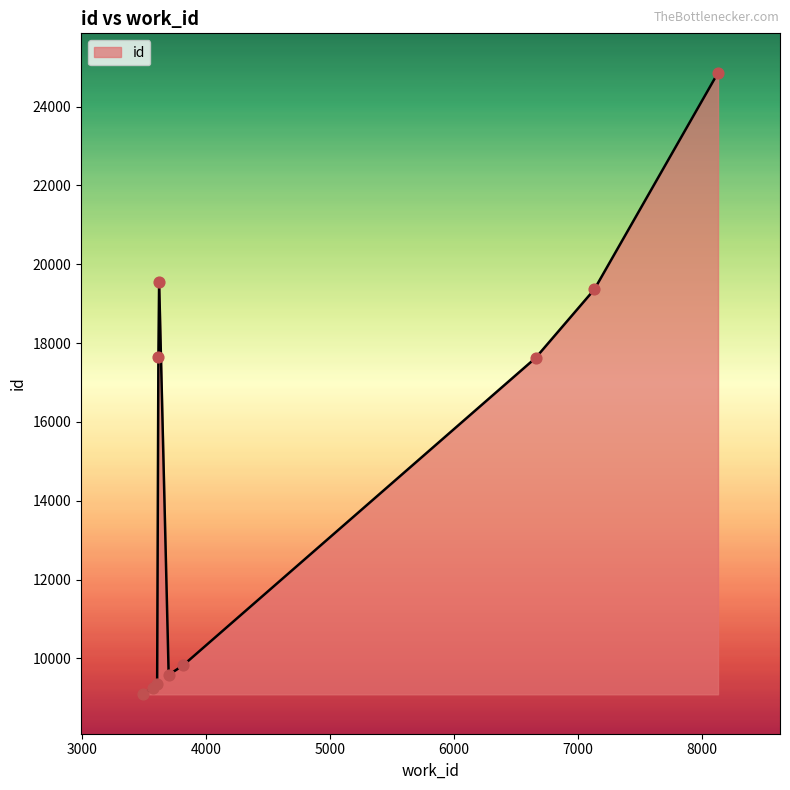

What is the greatest value displayed?

24856